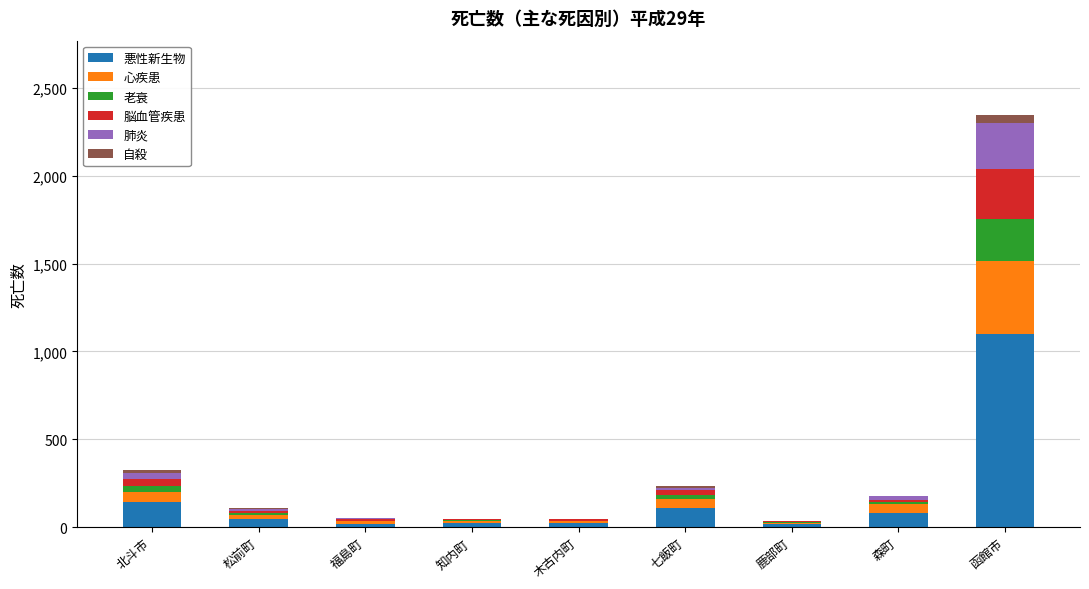

What is the sum of all 悪性新生物 values?

1560